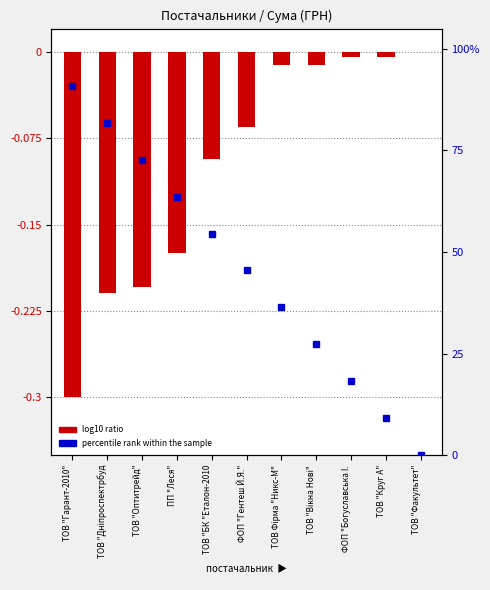

Rank the categories by value from highest to lowest.

ТОВ "Факультет", ТОВ "Круг А", ФОП "Богуславська I., ТОВ "Вікна Нові", ТОВ Фірма "Никс-М", ФОП "Гентеш Й.Я.", ТОВ "БК "Еталон-2010, ПП "Леся", ТОВ "Оптитрейд", ТОВ "Дніпроспектрбуд, ТОВ "Гарант-2010"